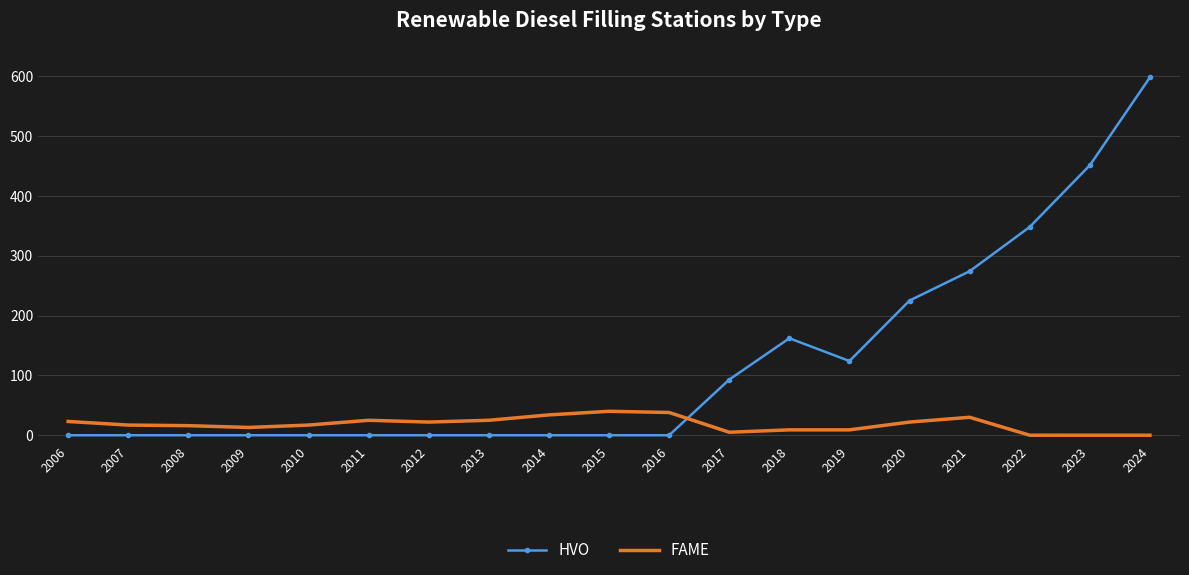

What are all the series names shown in the legend?

HVO, FAME